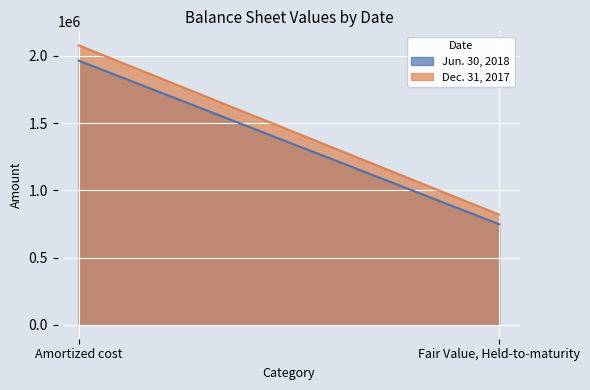

At which category does the chart reach its peak across all series?

Amortized cost